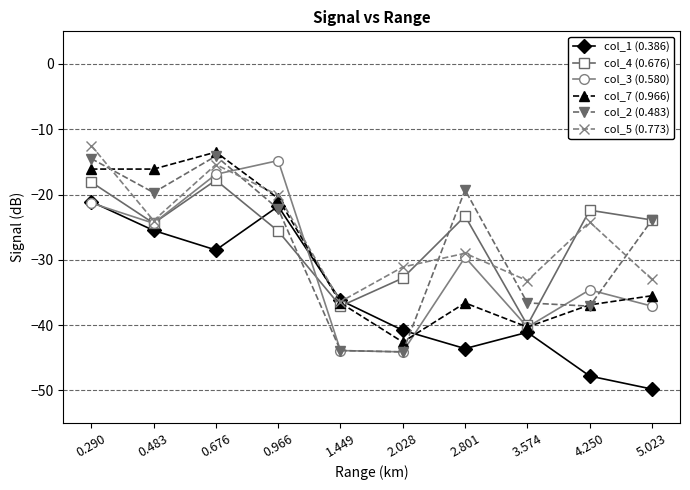

In col_2 (0.483), how many points are higher than both neighbors (excluding endpoints)?

2